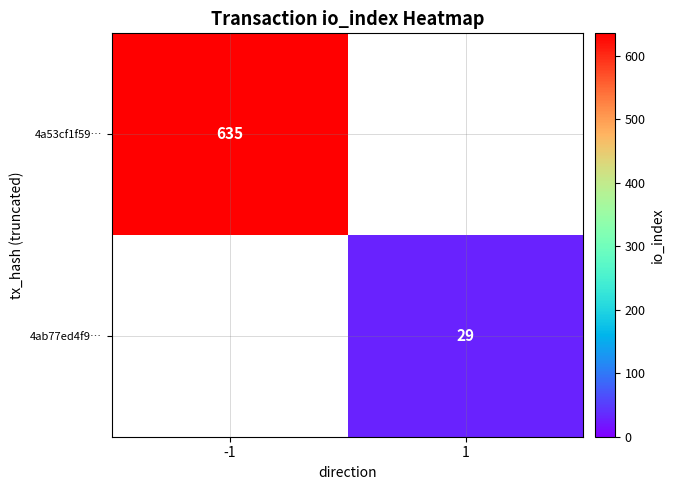

Is it true that 4a53cf1f59… equals 159 at -1?

False